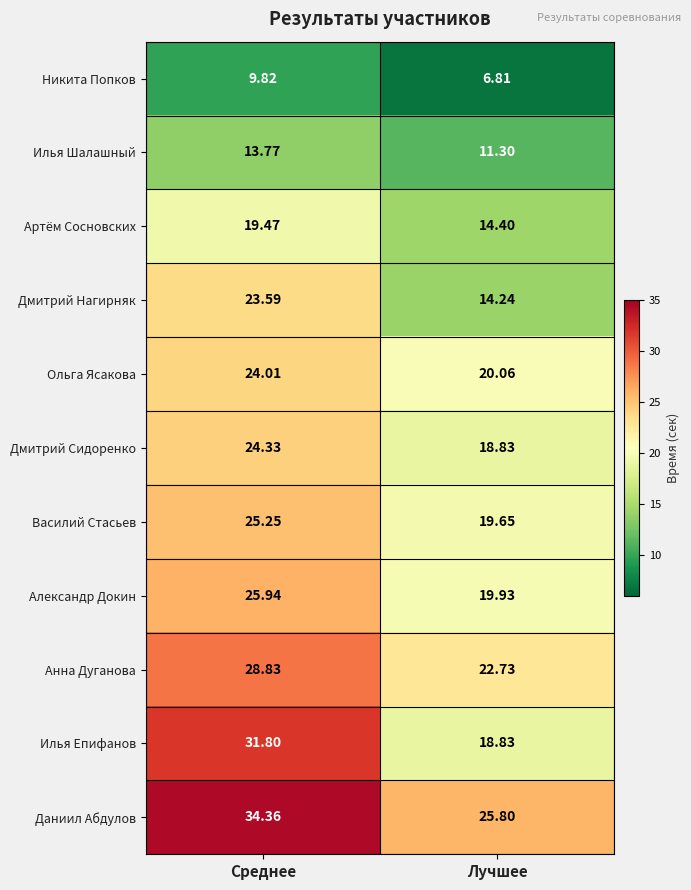

At which label does Даниил Абдулов first exceed 34?

Среднее